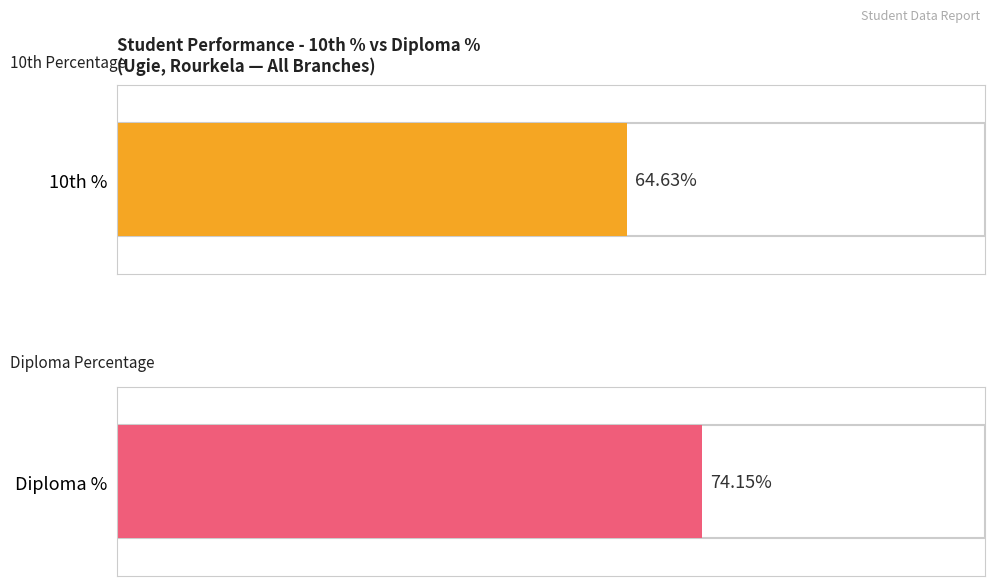

Rank the series at 2021 from lowest to highest value.

10th %, Diploma %